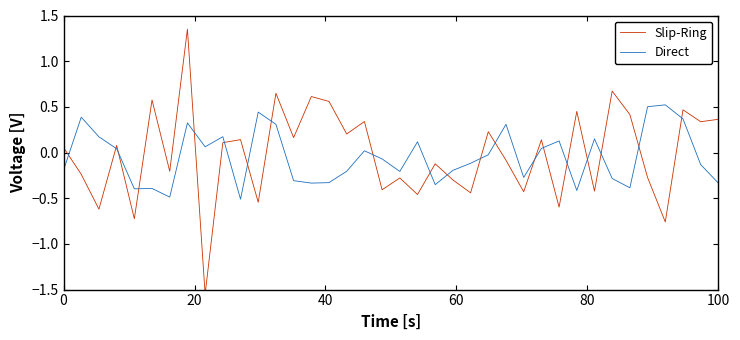

Reading left to right, transcribe all the data shown in this chart.

Slip-Ring: 0.1	-0.2	-0.6	0.1	-0.7	0.6	-0.2	1.4	-1.6	0.1	0.1	-0.5	0.6	0.2	0.6	0.6	0.2	0.3	-0.4	-0.3	-0.5	-0.1	-0.3	-0.4	0.2	-0.1	-0.4	0.1	-0.6	0.5	-0.4	0.7	0.4	-0.3	-0.8	0.5	0.3	0.4
Direct: -0.2	0.4	0.2	0.0	-0.4	-0.4	-0.5	0.3	0.1	0.2	-0.5	0.4	0.3	-0.3	-0.3	-0.3	-0.2	0.0	-0.1	-0.2	0.1	-0.4	-0.2	-0.1	-0.0	0.3	-0.3	0.0	0.1	-0.4	0.1	-0.3	-0.4	0.5	0.5	0.4	-0.1	-0.3